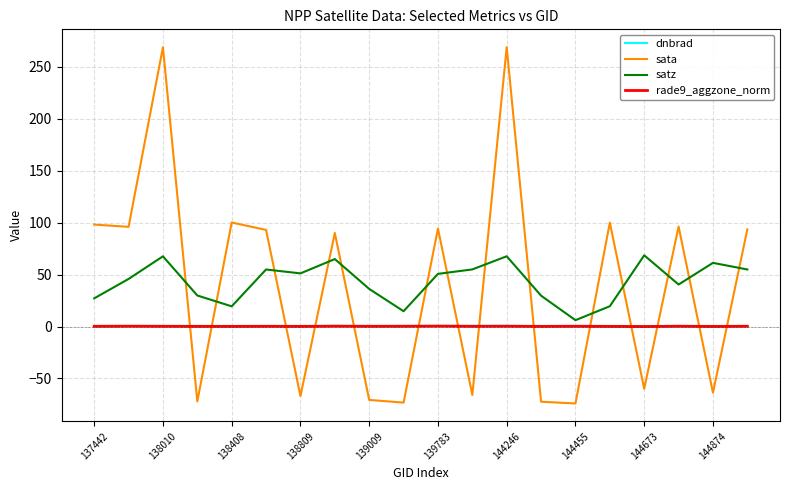

Which series has the widest spread of values?

sata